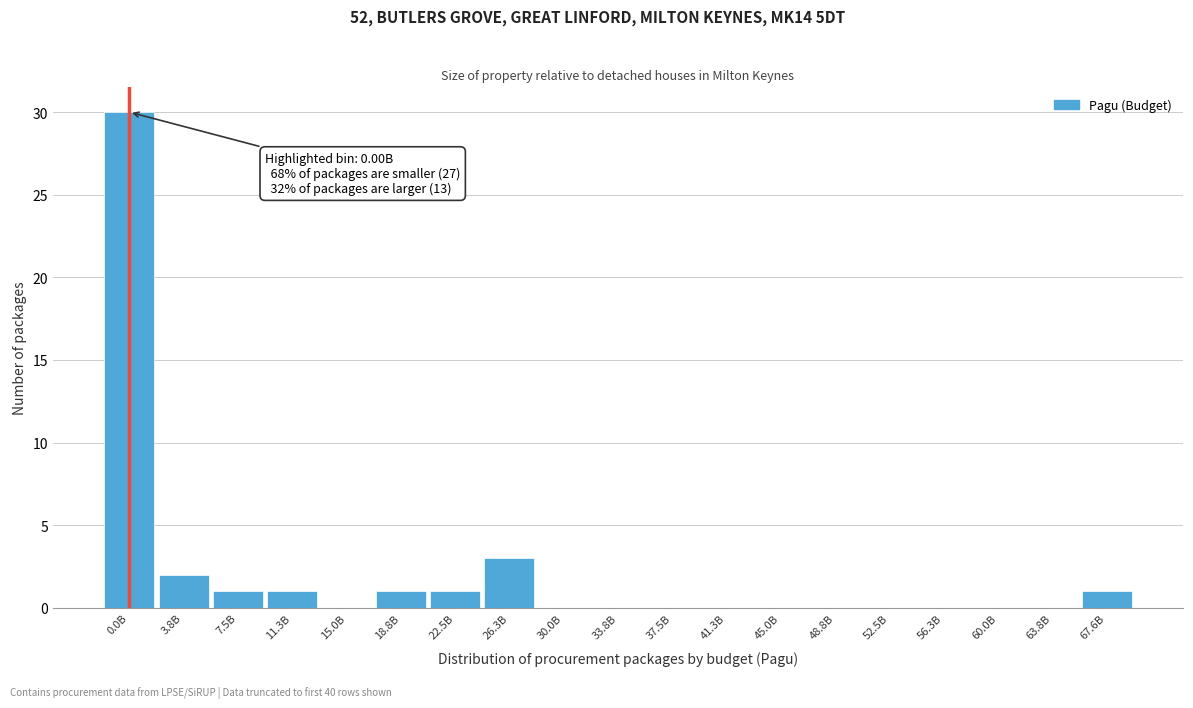

Reading right to left, list all the values displayed in this chart.

67.6B=1	63.8B=0	60.0B=0	56.3B=0	52.5B=0	48.8B=0	45.0B=0	41.3B=0	37.5B=0	33.8B=0	30.0B=0	26.3B=3	22.5B=1	18.8B=1	15.0B=0	11.3B=1	7.5B=1	3.8B=2	0.0B=30